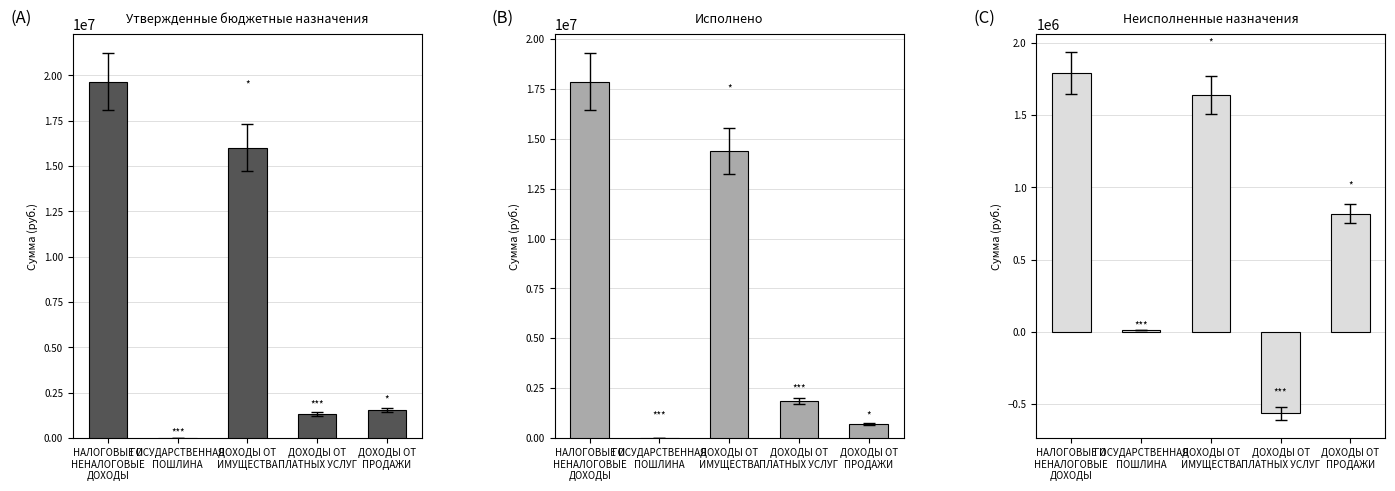

At which label is Утвержденные бюджетные назначения closest to 9827509?

ДОХОДЫ ОТ
ИМУЩЕСТВА